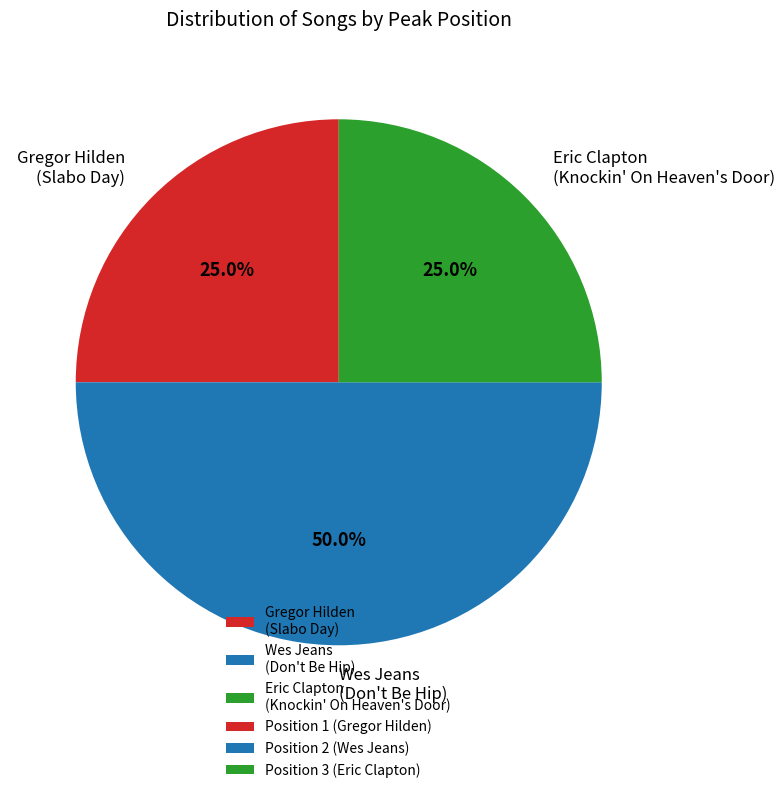

Combined, what portion of the pie is Gregor Hilden (Slabo Day) and Wes Jeans (Don't Be Hip)?

75.0%